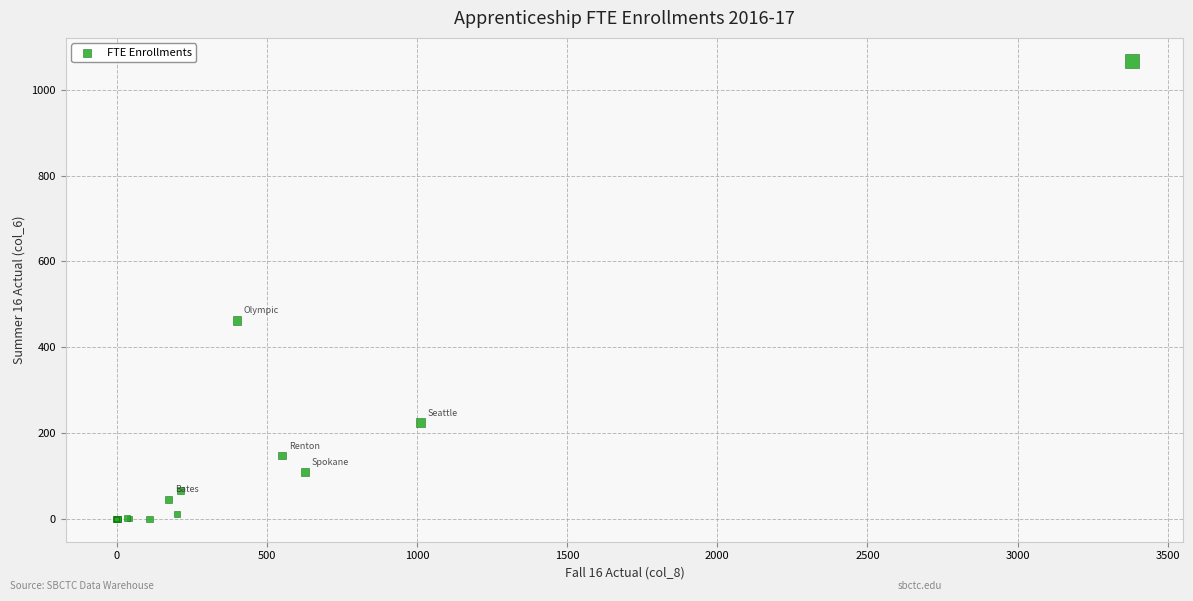

What Y value in the scatter plot is closest to 533?

462.7